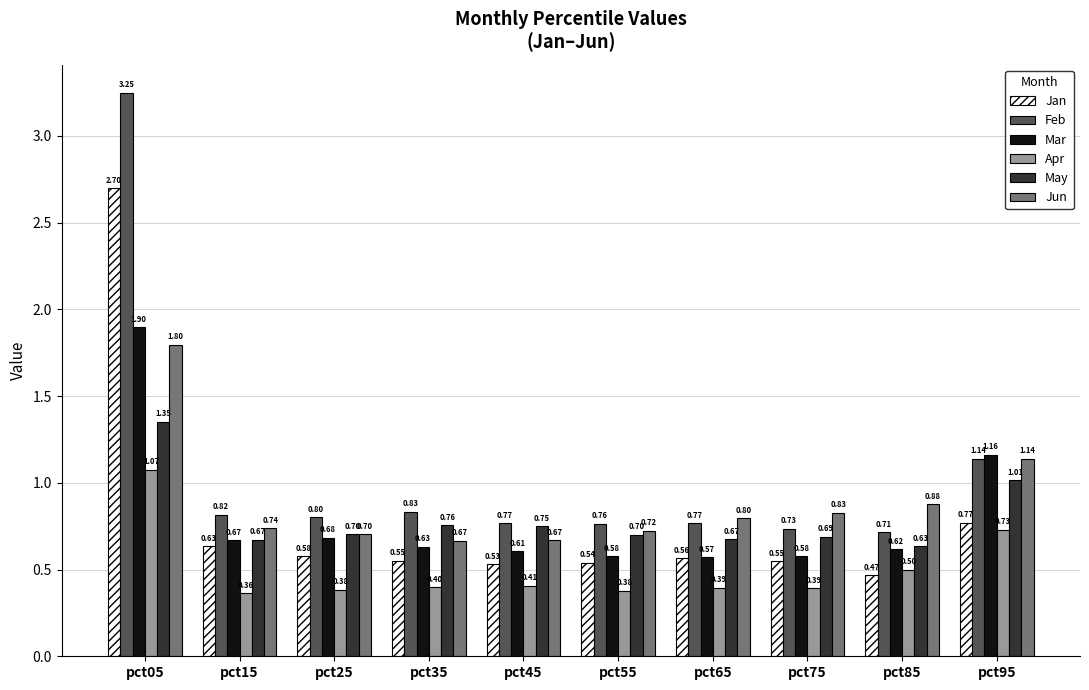

Which series has the widest spread of values?

Feb